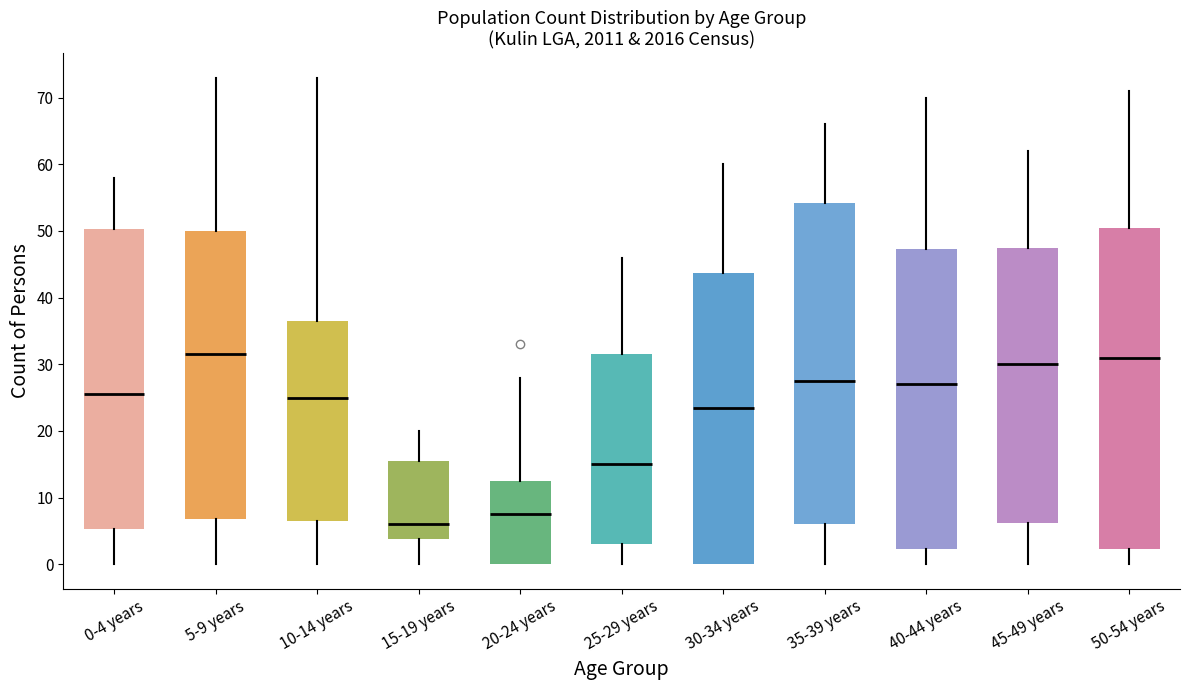

Reading left to right, transcribe this box plot: for each box, give where its median line is, the range the box spans, and where its two whiskers end, as read against the y-axis. The values are not printed on the chart, so give them approximately, as read against the axis.

0-4 years: median 26, box 5 to 50, whiskers 0 to 58
5-9 years: median 32, box 7 to 50, whiskers 0 to 73
10-14 years: median 25, box 7 to 37, whiskers 0 to 73
15-19 years: median 6, box 4 to 16, whiskers 0 to 20
20-24 years: median 8, box 0 to 13, whiskers 0 to 28
25-29 years: median 15, box 3 to 32, whiskers 0 to 46
30-34 years: median 24, box 0 to 44, whiskers 0 to 60
35-39 years: median 28, box 6 to 54, whiskers 0 to 66
40-44 years: median 27, box 2 to 47, whiskers 0 to 70
45-49 years: median 30, box 6 to 48, whiskers 0 to 62
50-54 years: median 31, box 2 to 51, whiskers 0 to 71